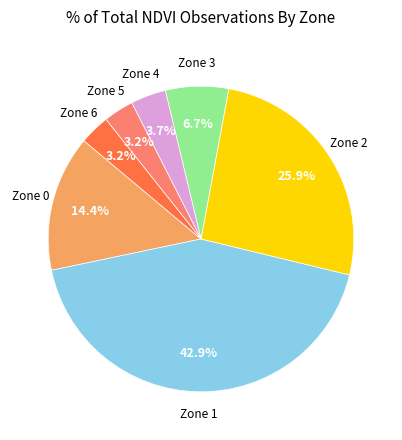

Is there any slice that represents more than half of the pie?

No